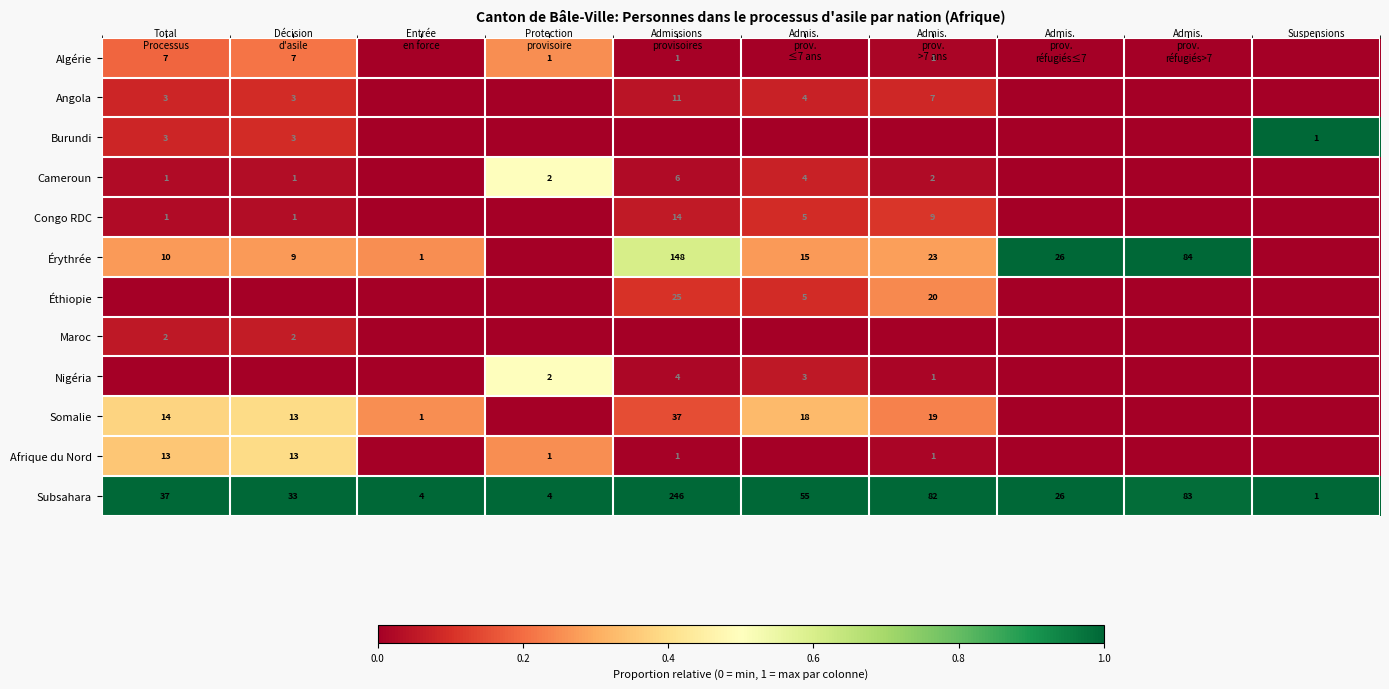

What is the difference between the highest and lowest values at Entrée
en force?

1.0